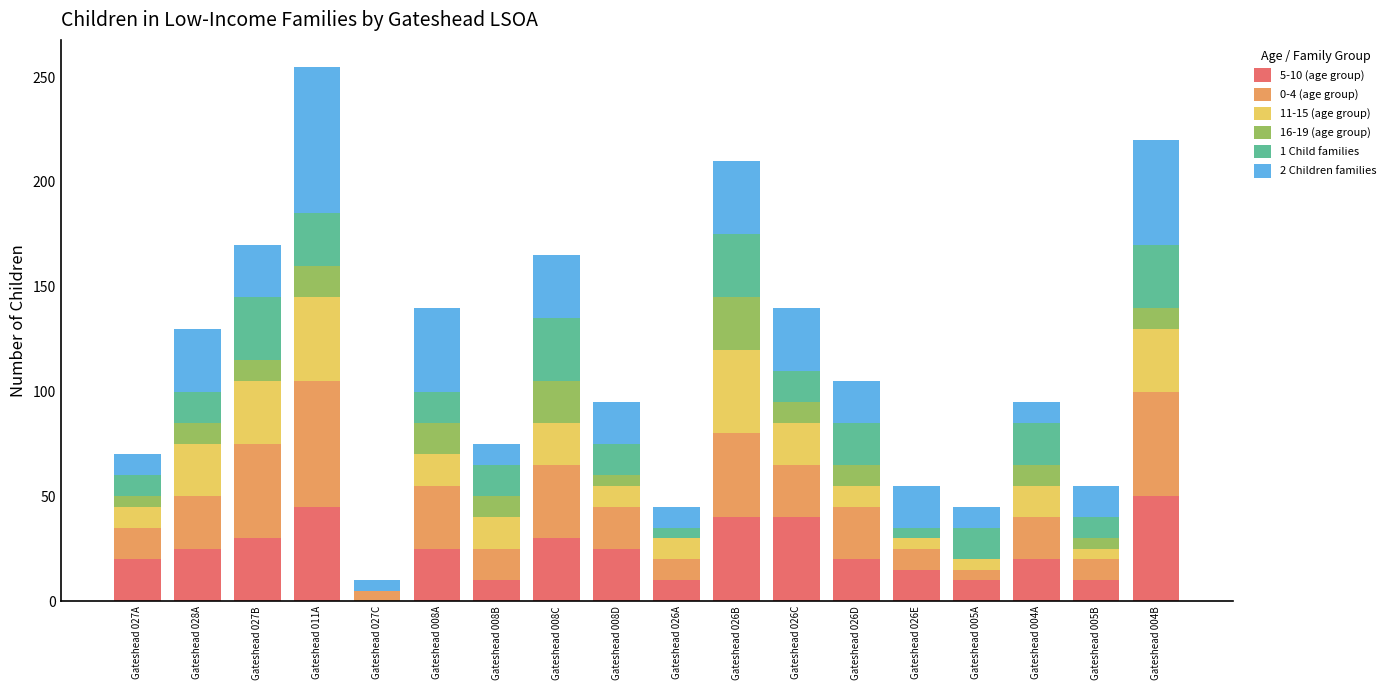

At which category is the sum across all series the highest?

Gateshead 011A